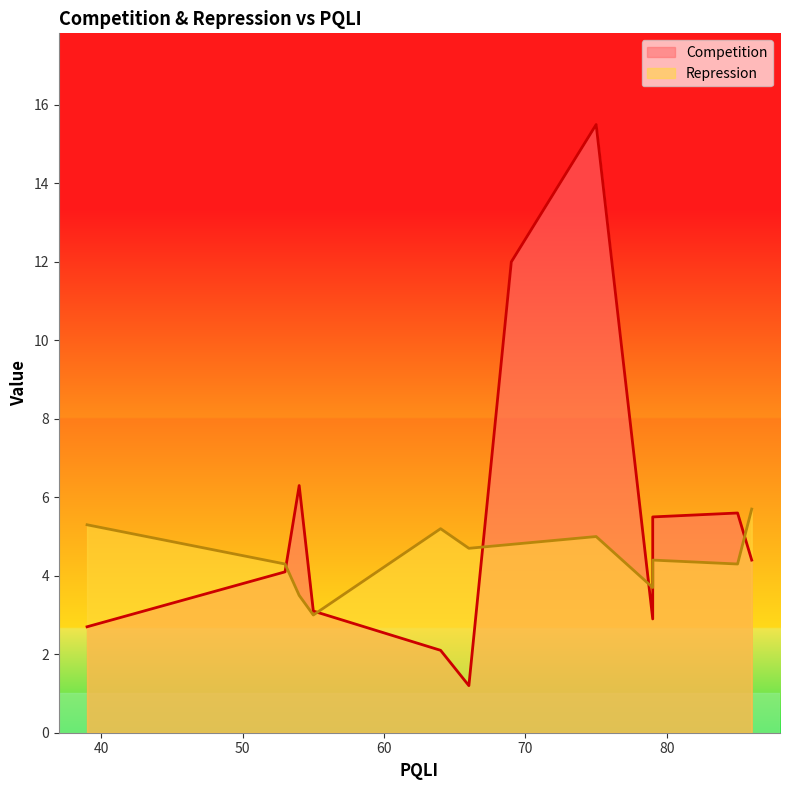

Which series has the largest total across all categories?

Competition